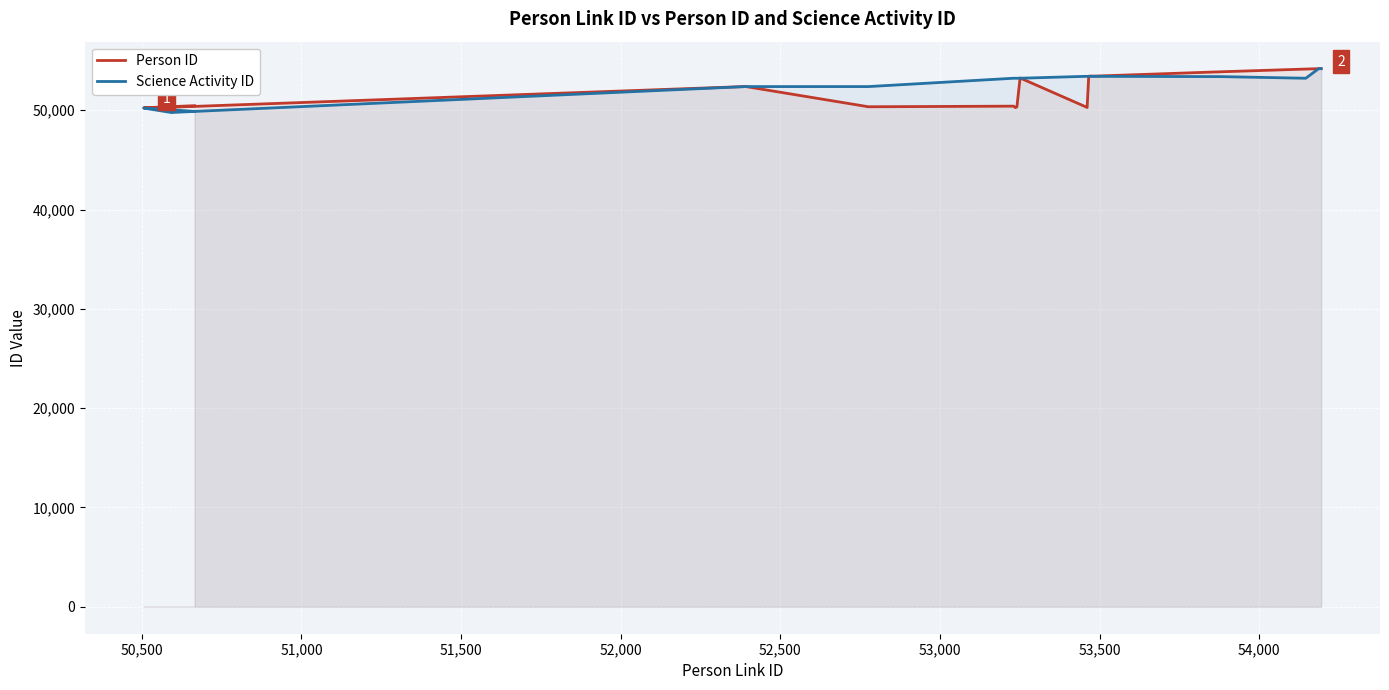

Which category has the lowest value in the Person ID series?

50,500